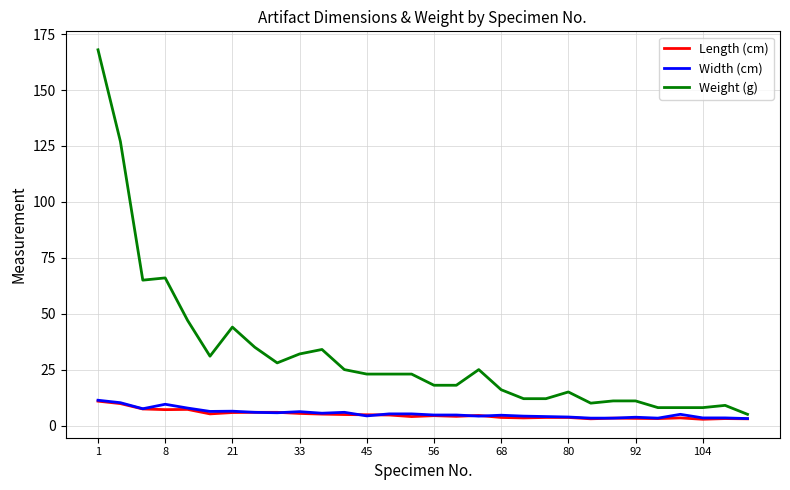

Which series has the widest spread of values?

Weight (g)